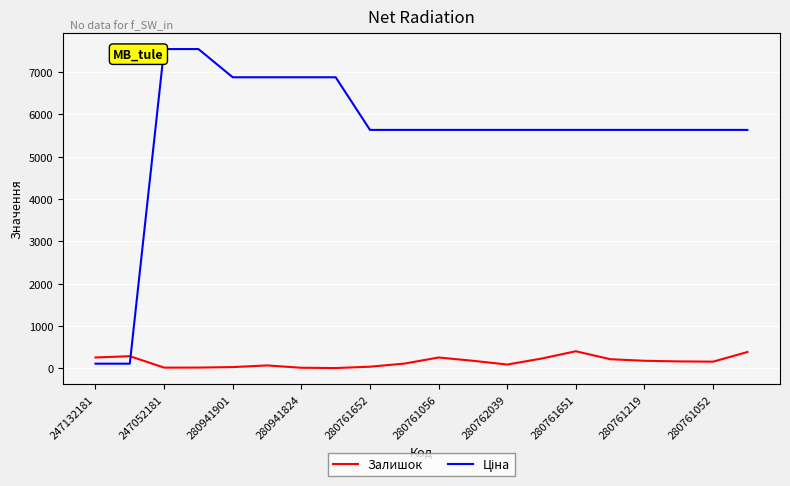

How many series are shown in this chart?

2